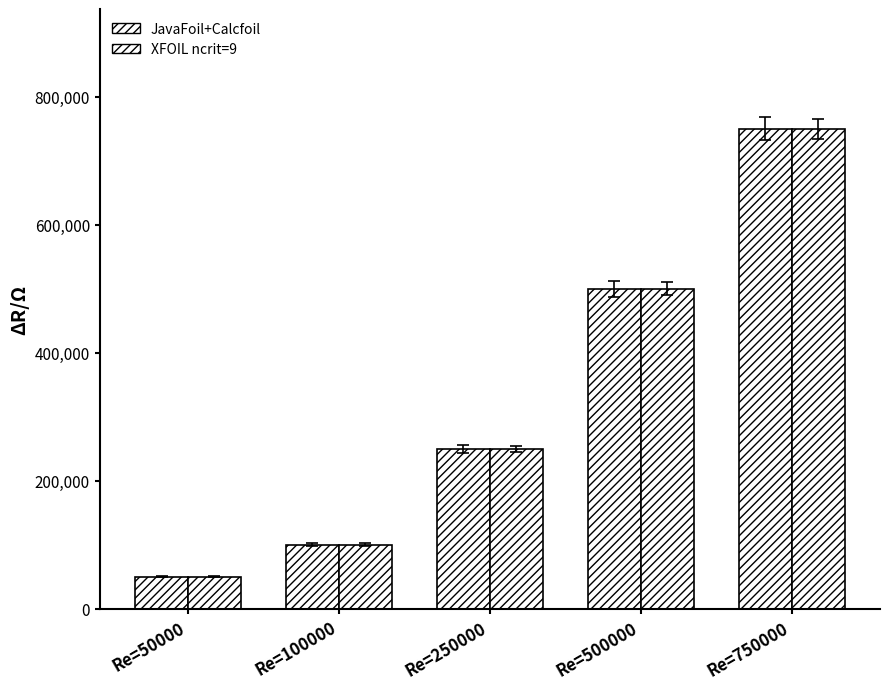

What value does the XFOIL ncrit=9 series have at Re=100000?

100000